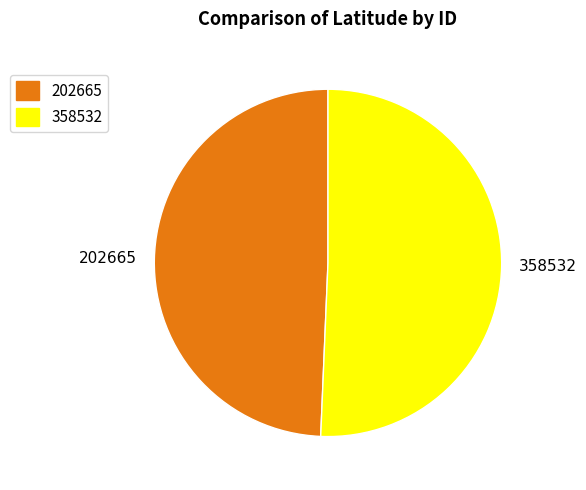

Rank the categories by value from lowest to highest.

202665, 358532